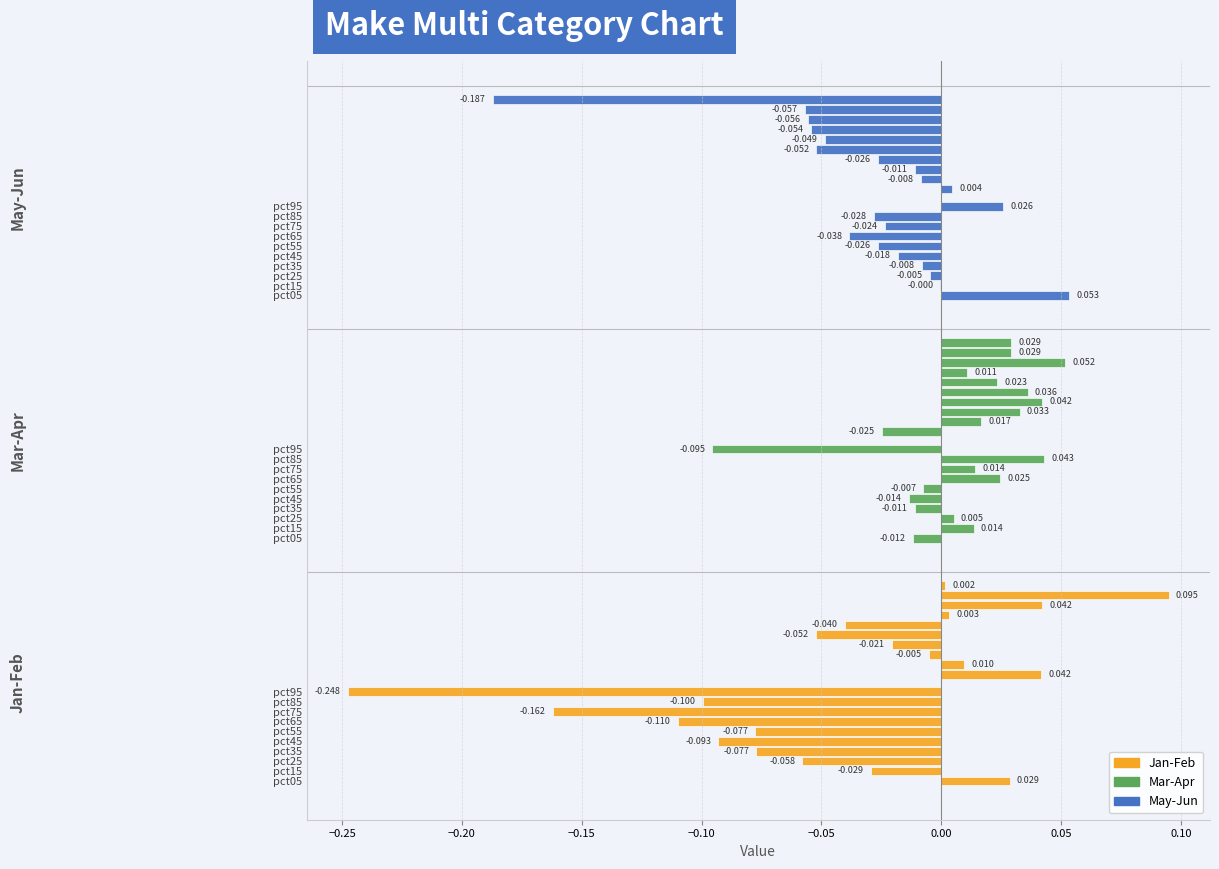

Between 0.00 and 0.05, which series saw the biggest shift?

Jan